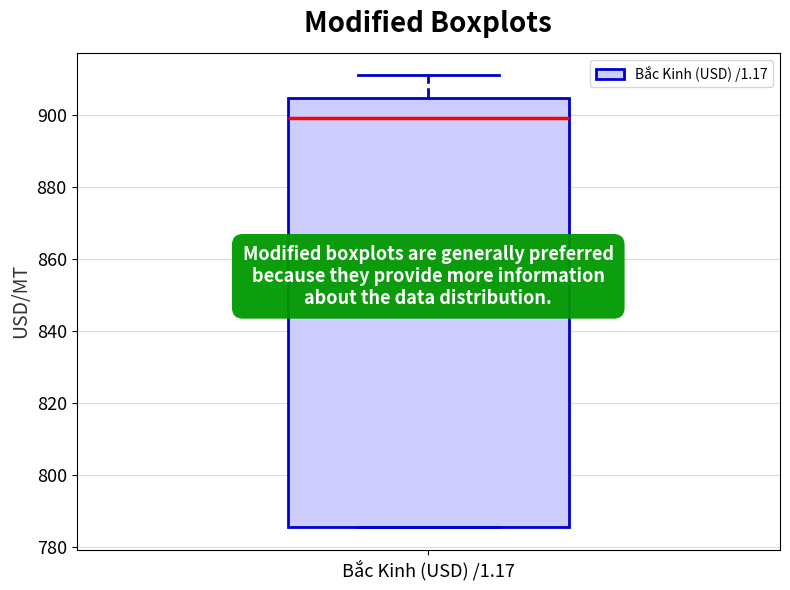

Where is the upper edge of the box for Bắc Kinh (USD) /1.17 on the y-axis? The values are not printed on the chart, so give them approximately, as read against the axis.

904